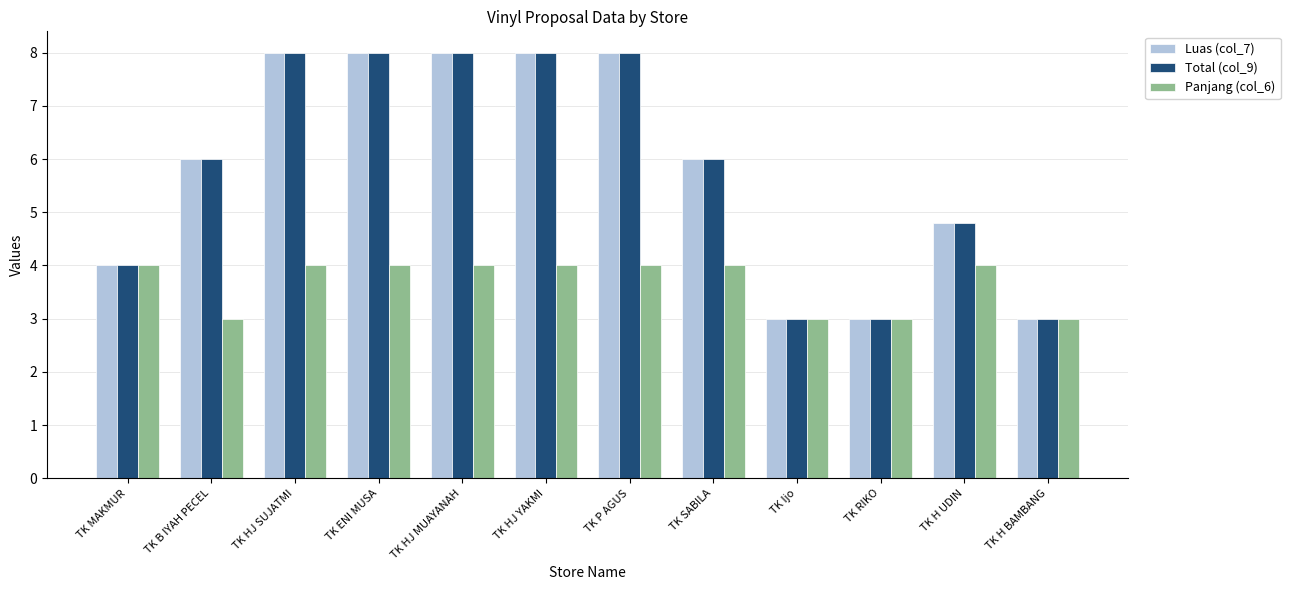

What is the difference between the second highest and minimum values in the Total (col_9) series?

5.0